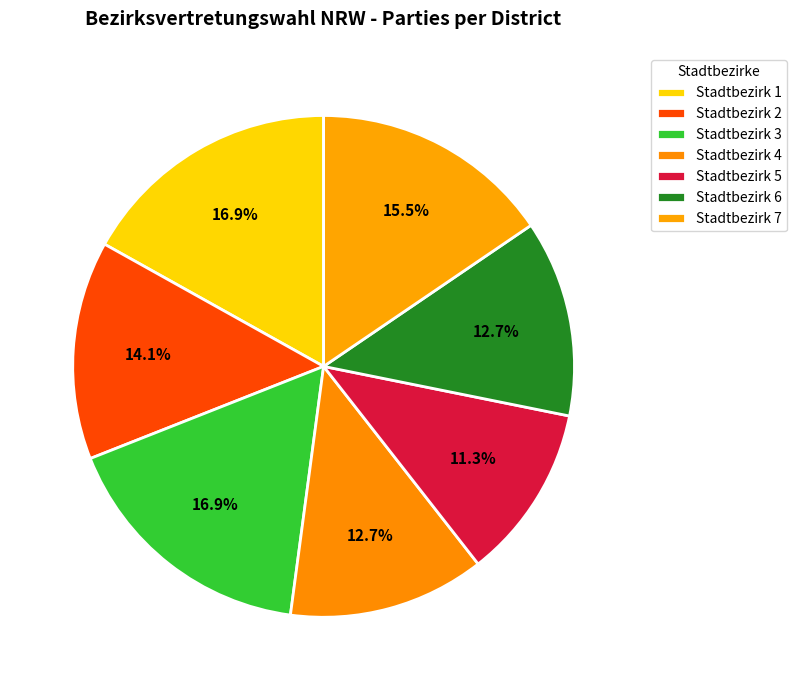

Rank the categories by value from highest to lowest.

Stadtbezirk 1, Stadtbezirk 3, Stadtbezirk 7, Stadtbezirk 2, Stadtbezirk 4, Stadtbezirk 6, Stadtbezirk 5